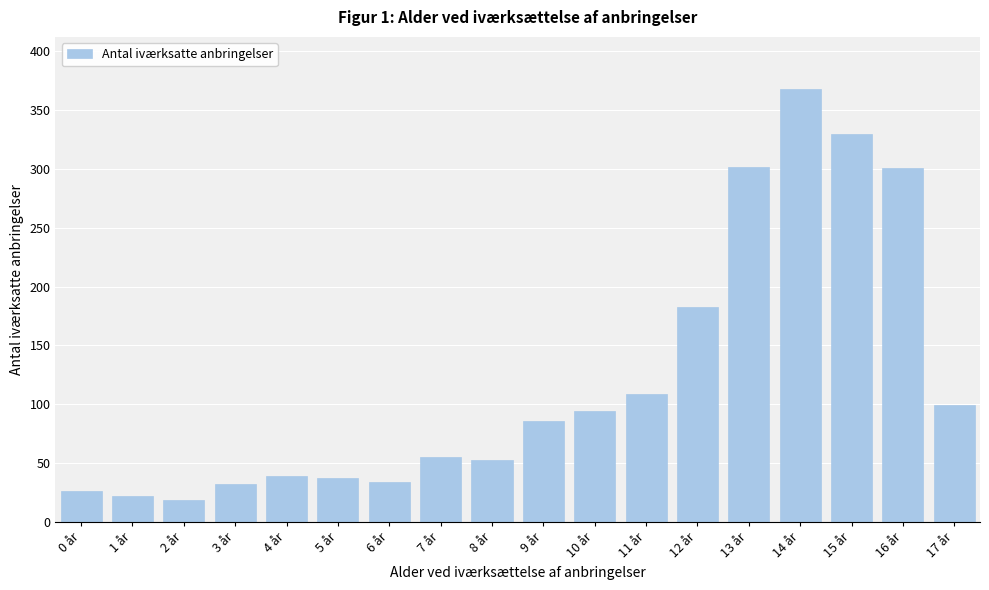

What position from the left is 9 år?

10